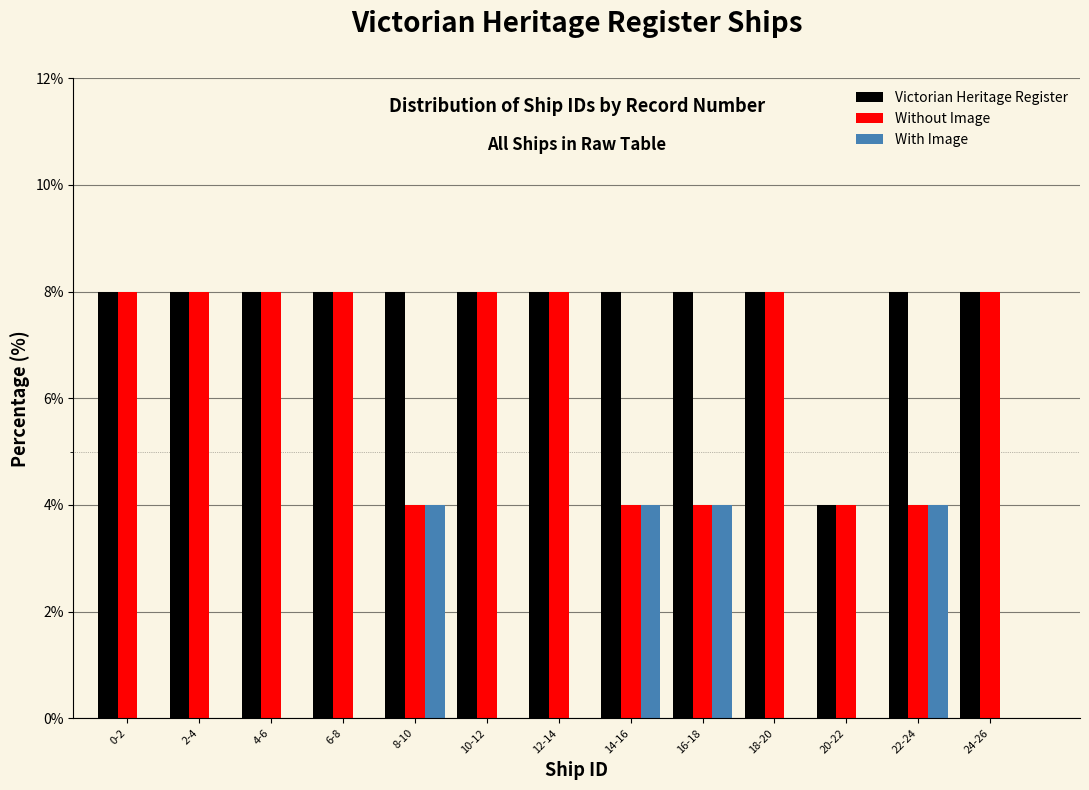

True or false: Victorian Heritage Register has a value of 4 at 20-22.

True